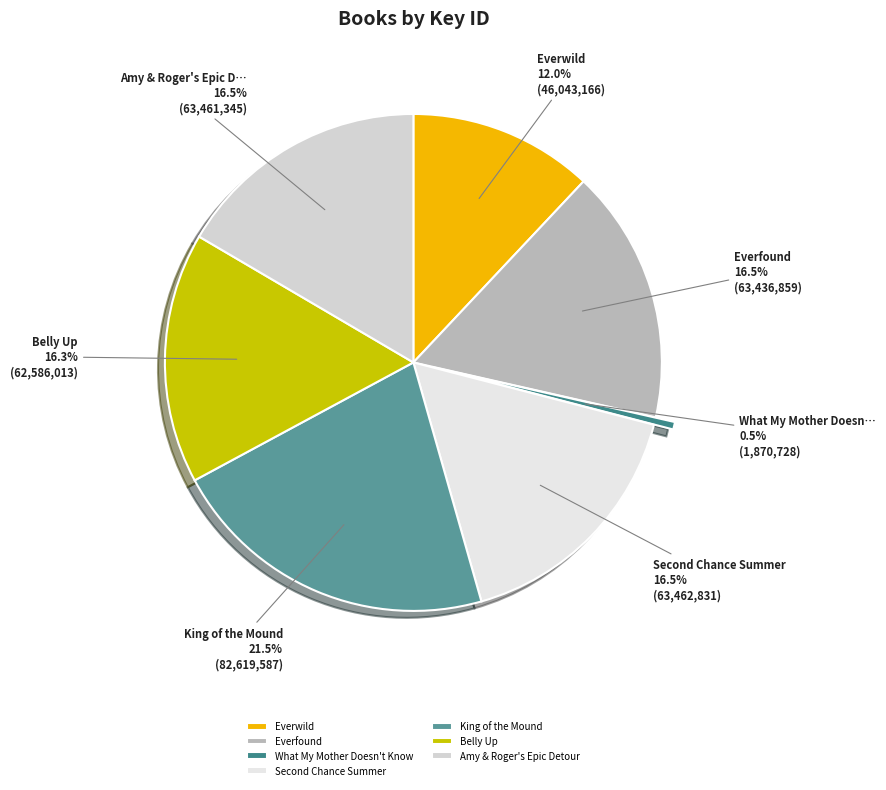

The What My Mother Doesn't Know slice represents 1% of the pie. True or false?

False